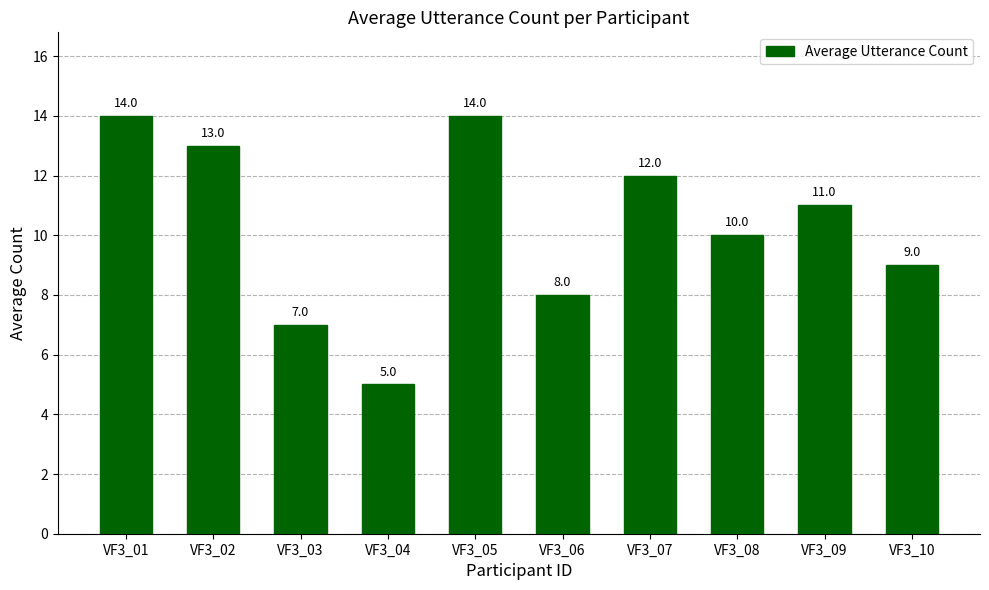

The value at VF3_05 is 14. True or false?

True